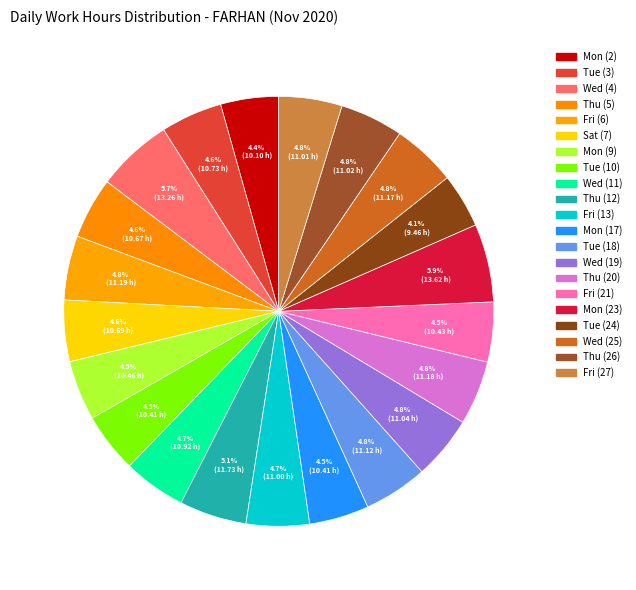

Rank the categories by value from highest to lowest.

Mon (23), Wed (4), Thu (12), Fri (6), Thu (20), Wed (25), Tue (18), Wed (19), Thu (26), Fri (27), Fri (13), Wed (11), Tue (3), Sat (7), Thu (5), Mon (9), Fri (21), Tue (10), Mon (17), Mon (2), Tue (24)